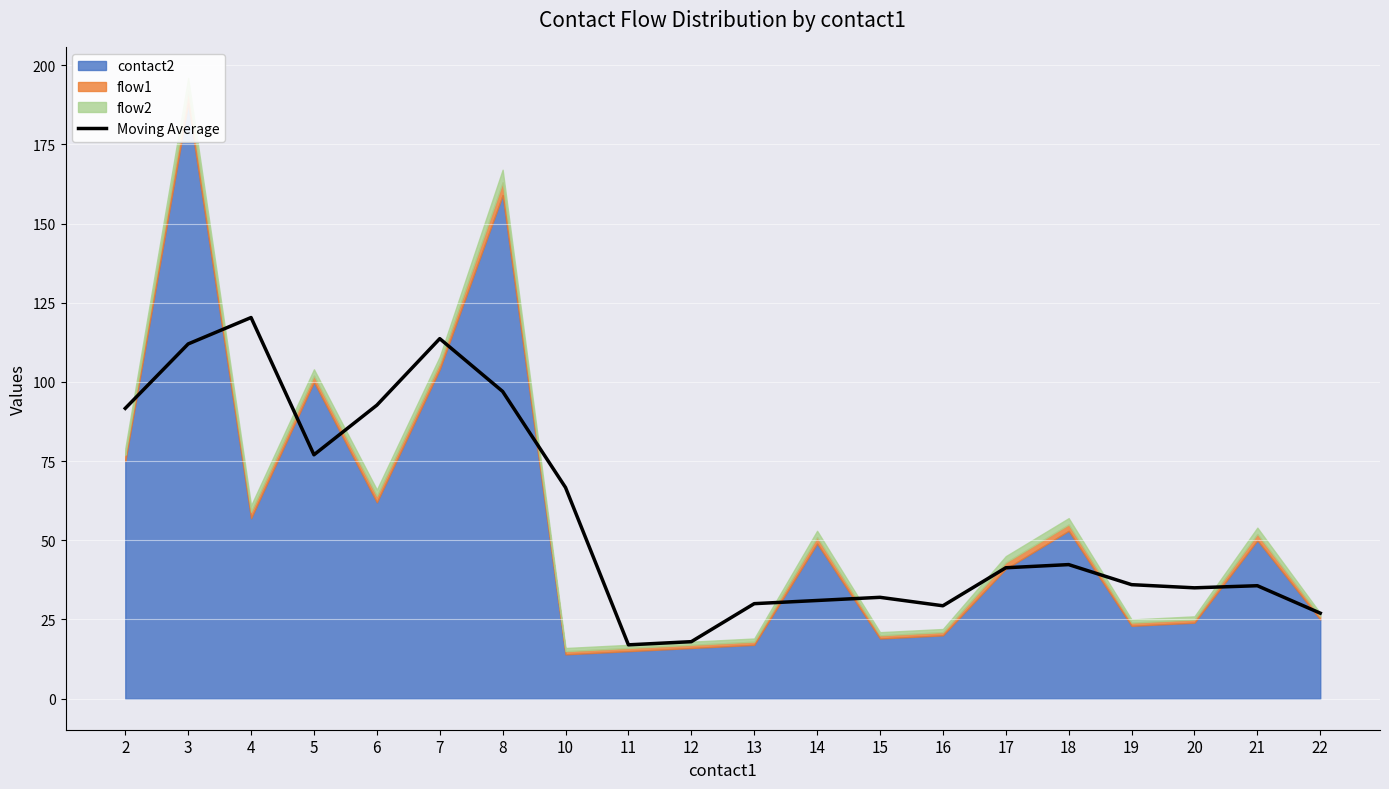

Read the value at 5.

77.0